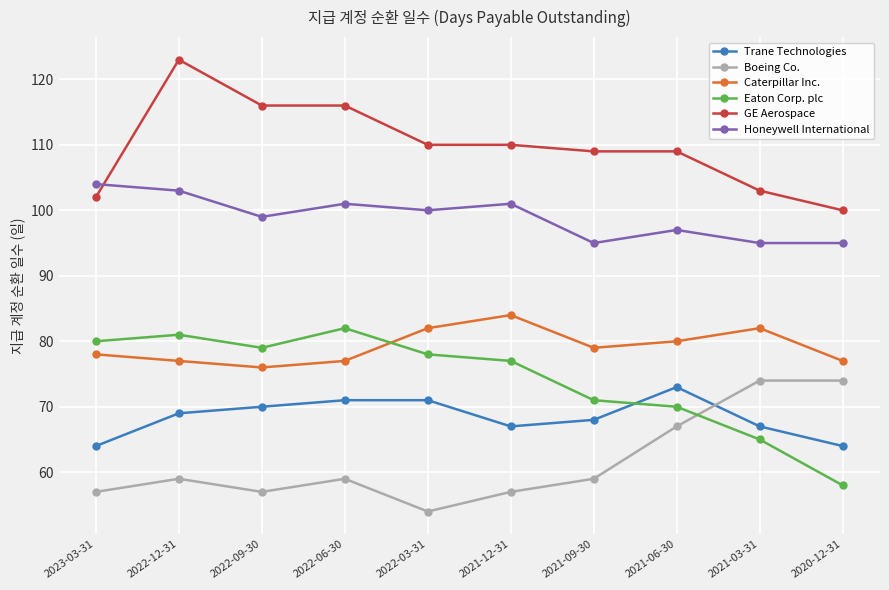

True or false: Caterpillar Inc. and Boeing Co. intersect in this chart.

False